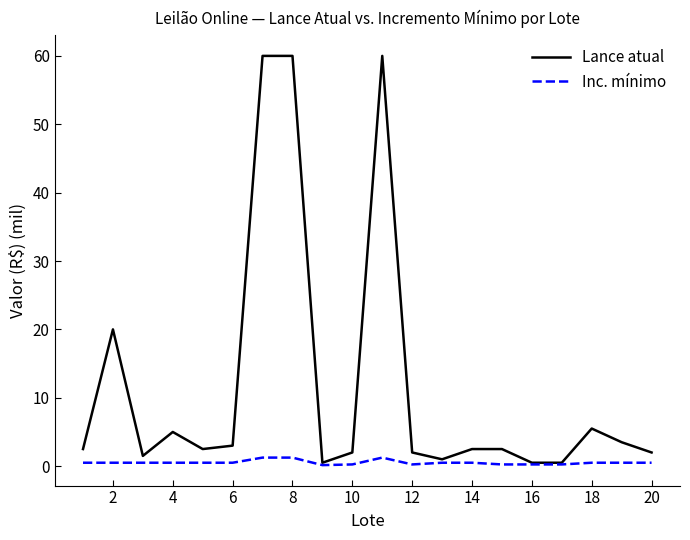

What are all the series names shown in the legend?

Lance atual, Inc. mínimo